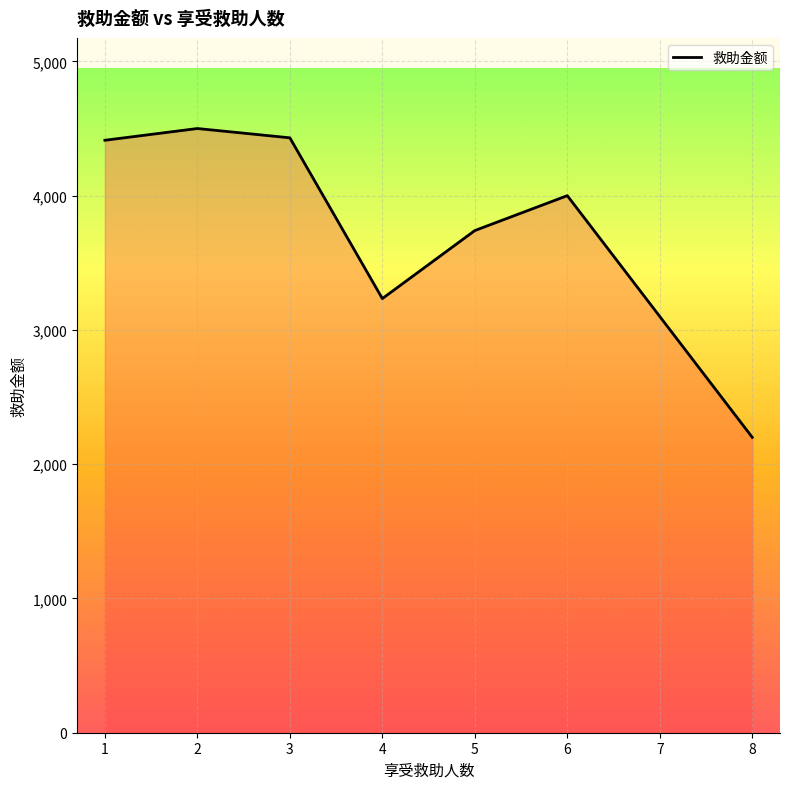

How many values are below 4000?

3